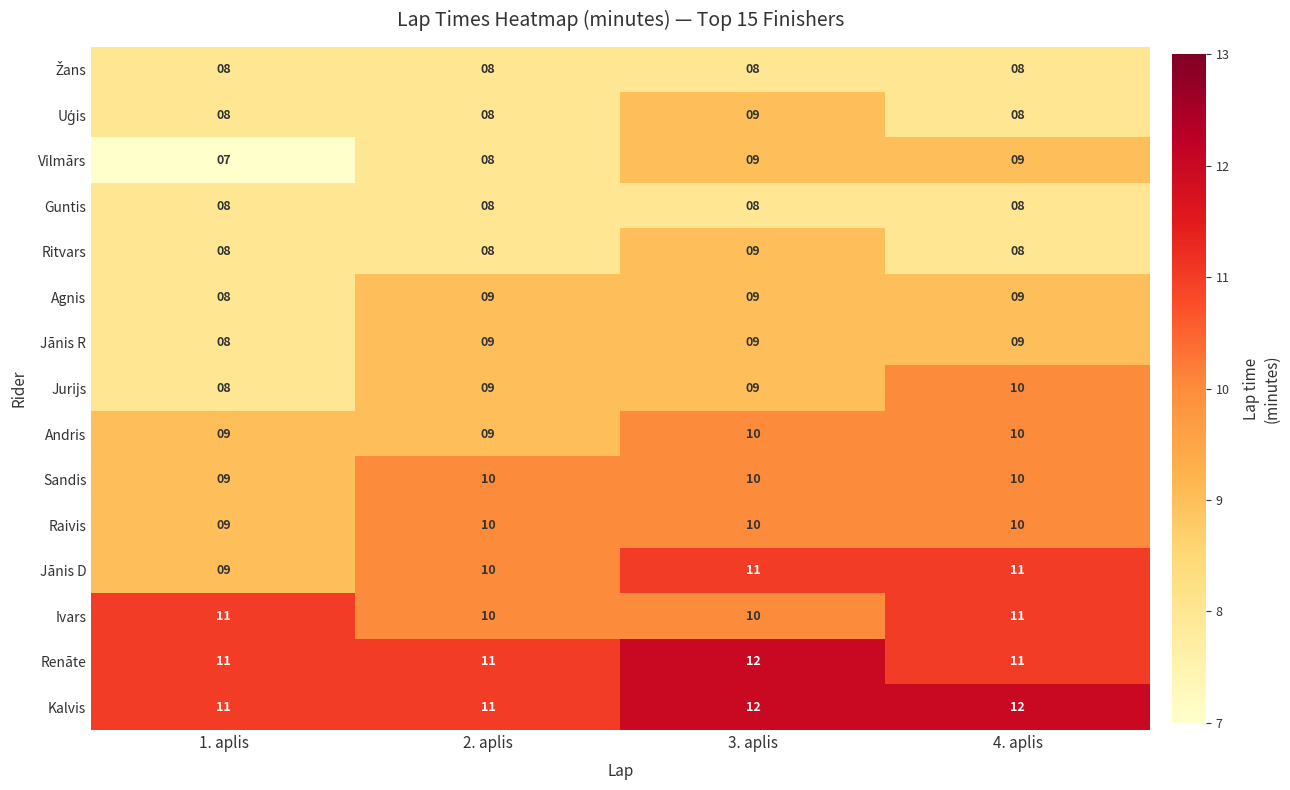

What is the average value of the Agnis series?

9